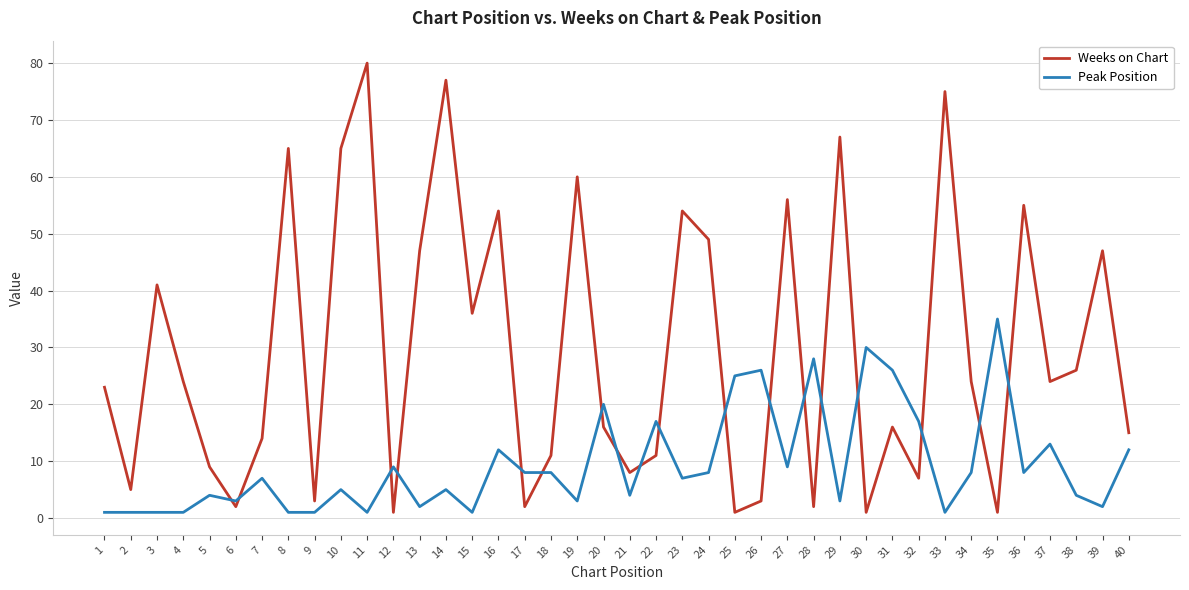

Which series ends up on top after the final intersection of Peak Position and Weeks on Chart?

Weeks on Chart